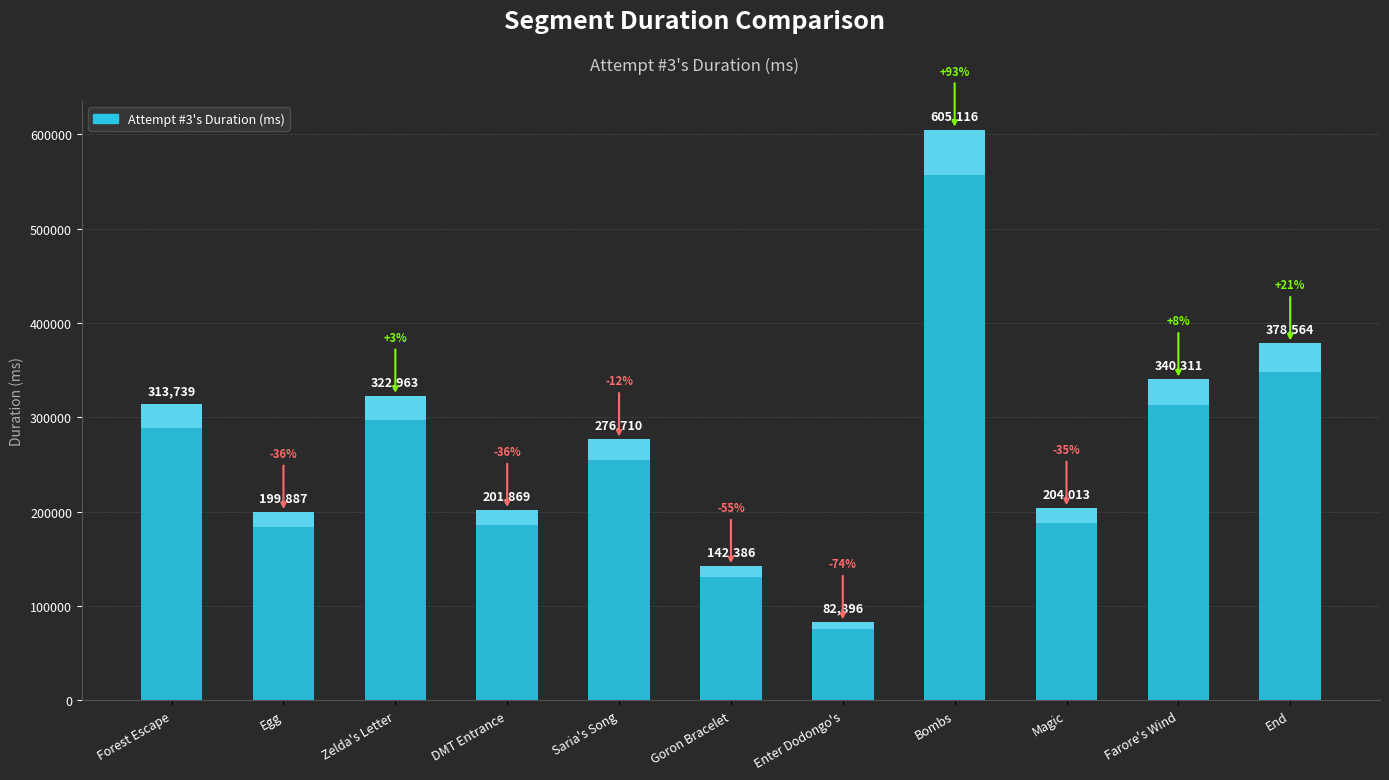

How many data points are less than 276710?

5